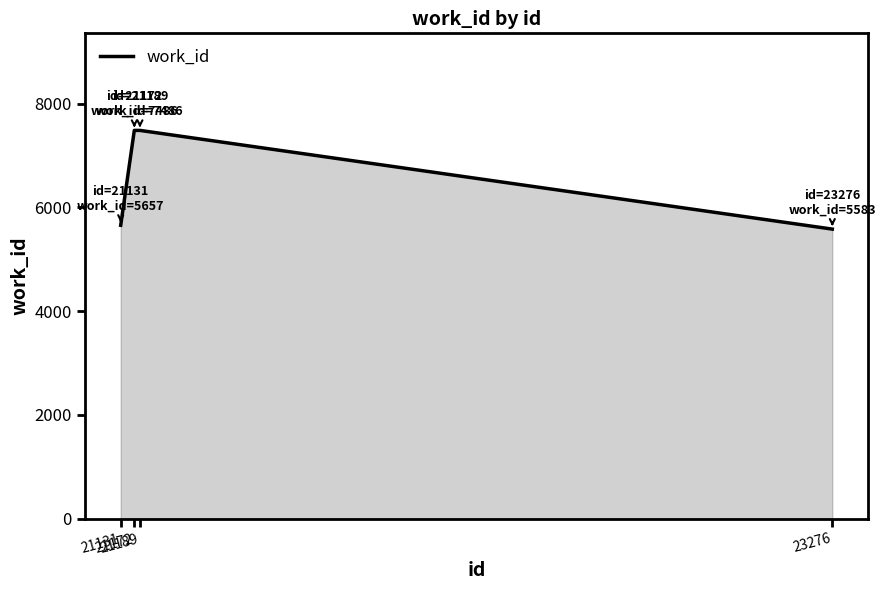

Is it true that the value at 23276 is 5583?

True